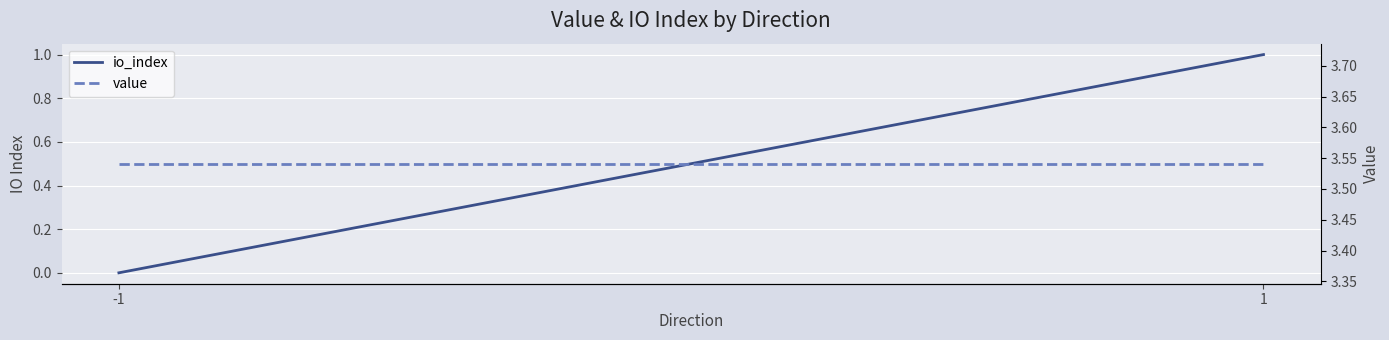

Which category has the highest value in the value series?

-1